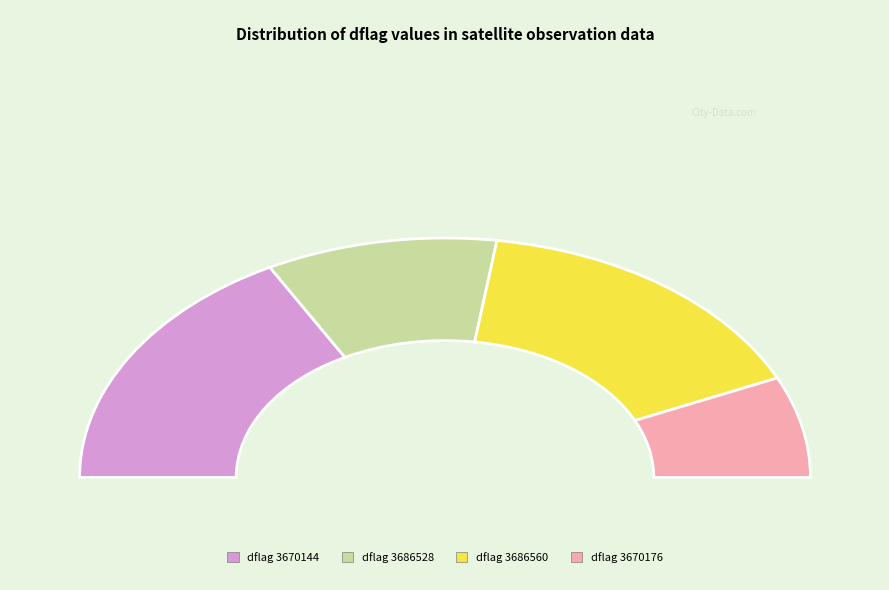

What is the change in value from 3670144 to 3686528?

+16384